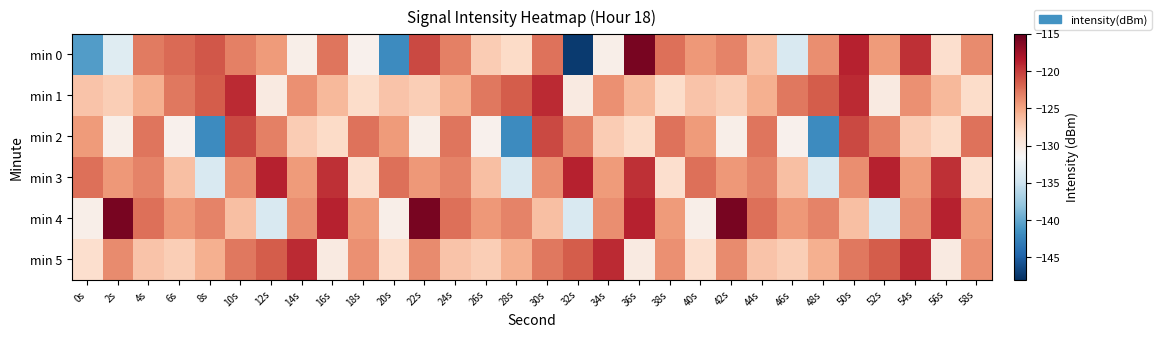

Which category has the highest value across all series?

36s